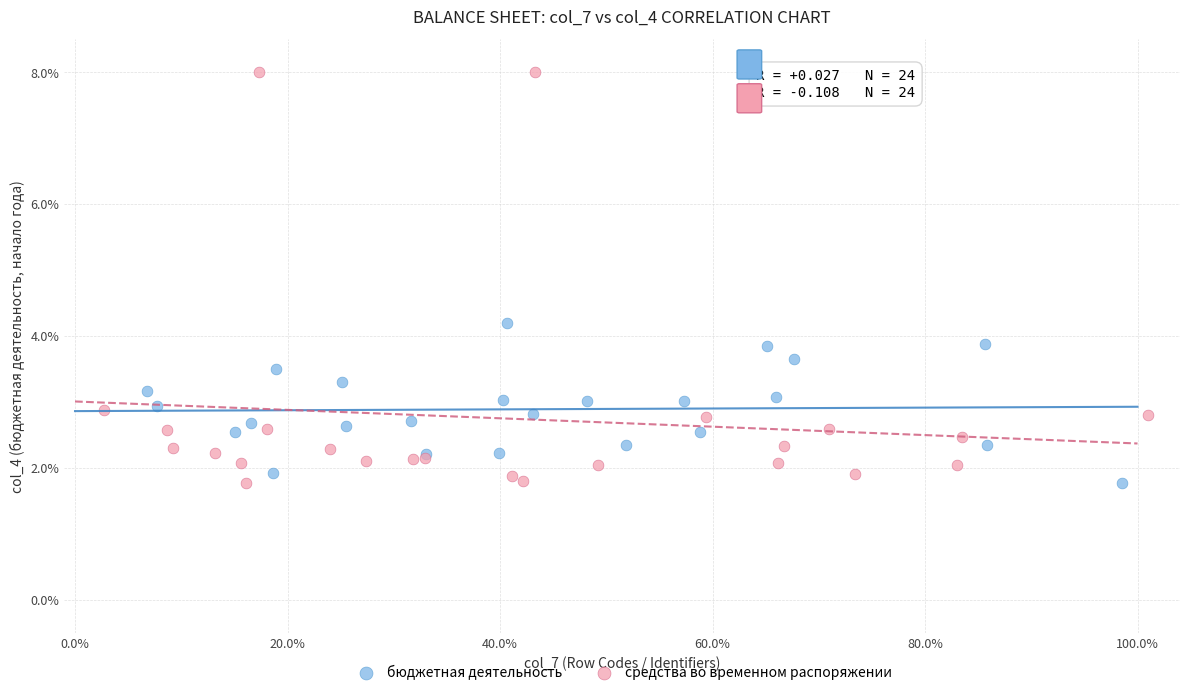

Which series has the widest spread of Y values?

средства во временном распоряжении